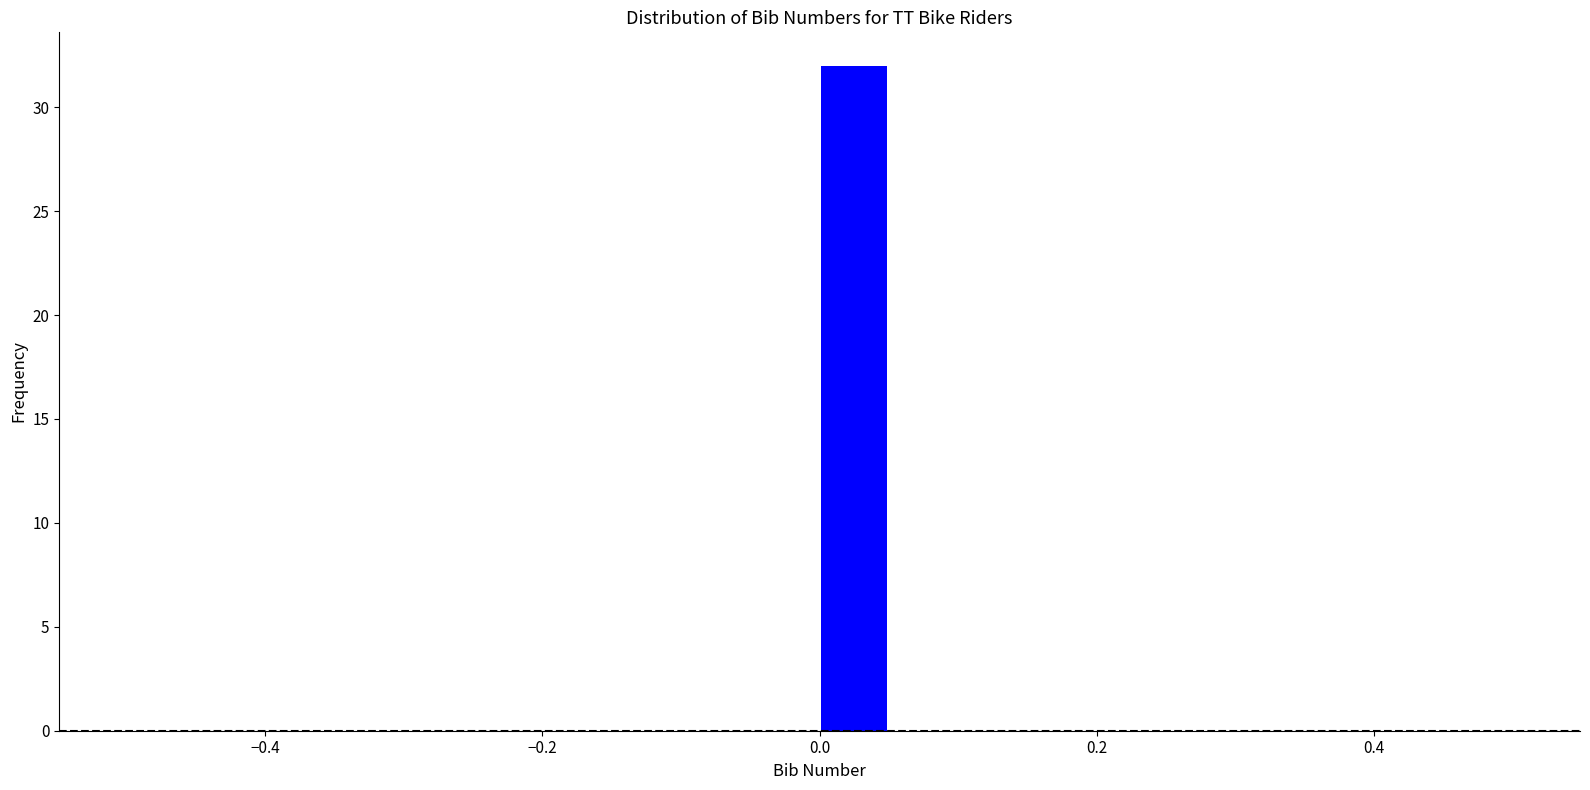

Read against the x-axis, roughly where is the centre of the tallest bar?

0.02